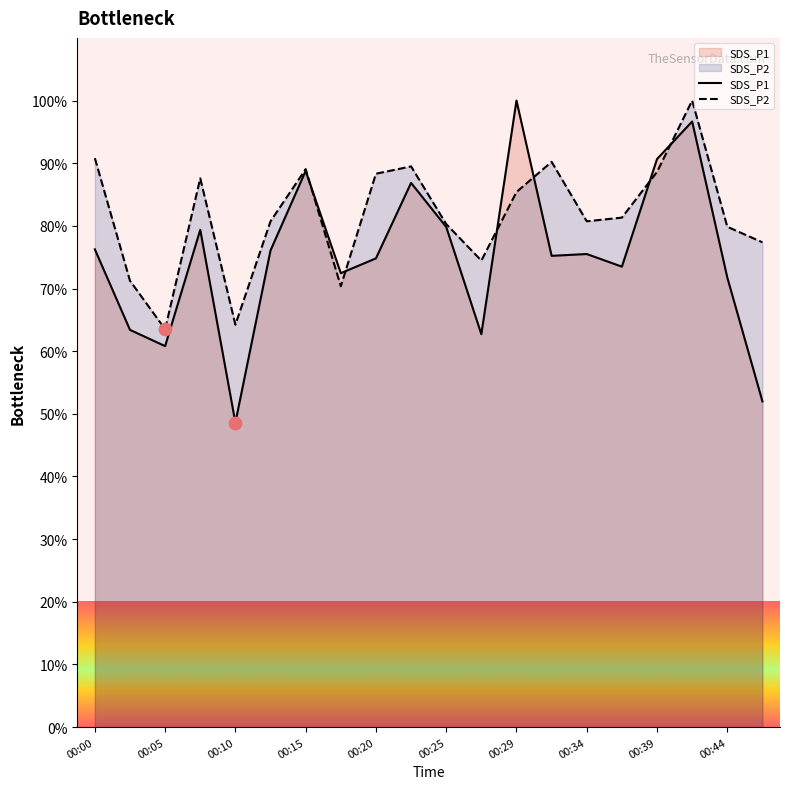

What are all the series names shown in the legend?

SDS_P1, SDS_P2